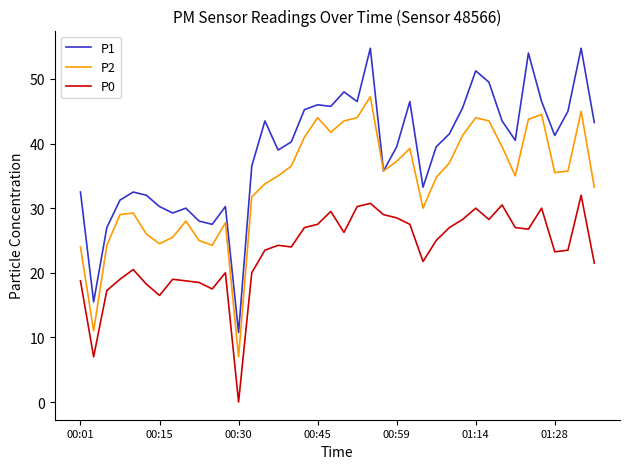

True or false: P0 has more than 1 interior local peaks.

True